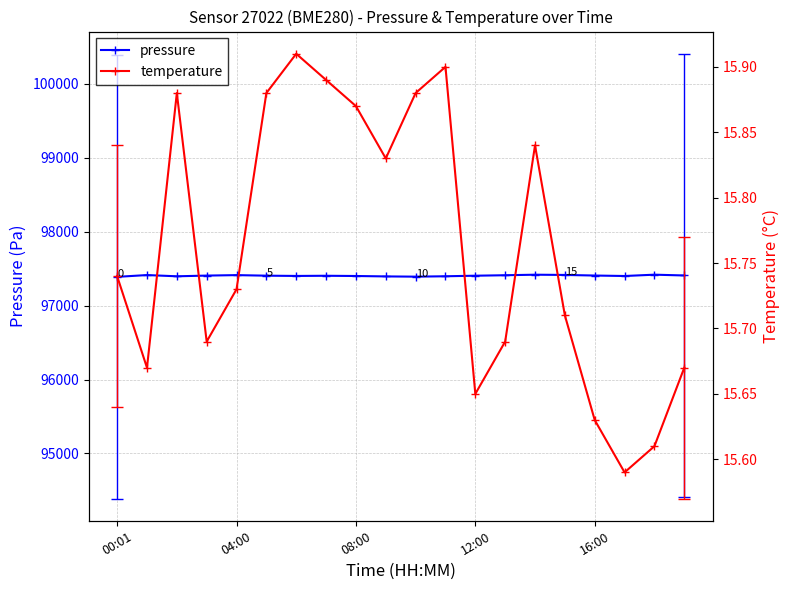

What is the lowest value of the pressure series?

97389.7